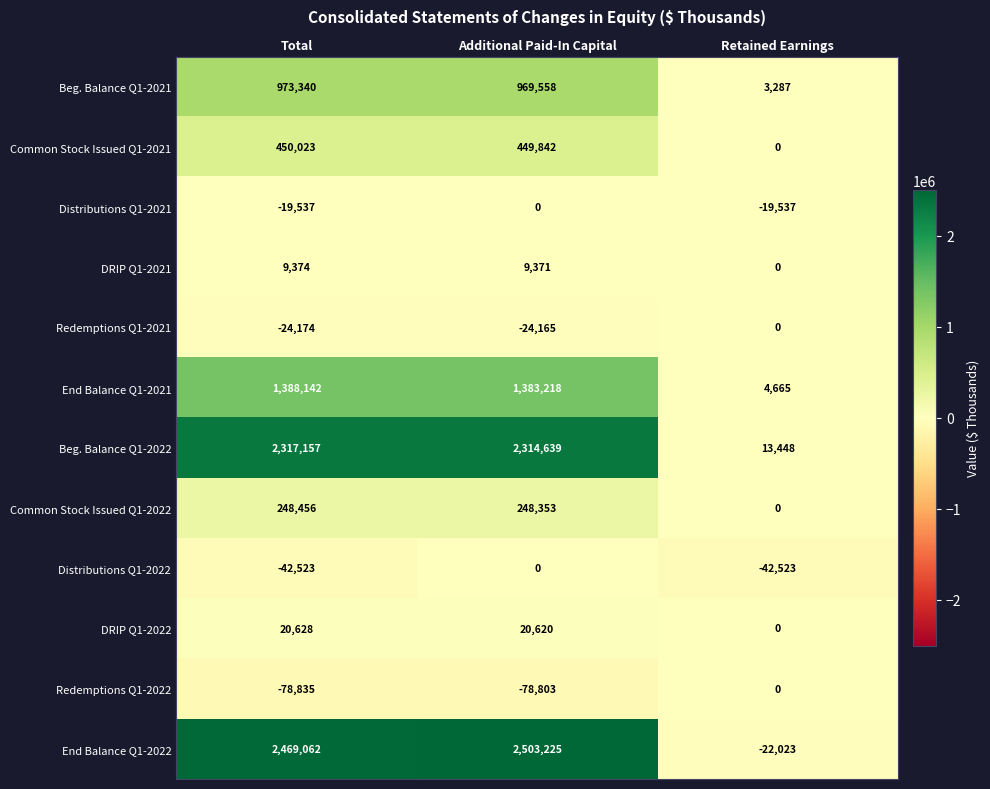

Which series changed the most between Total and Additional Paid-In Capital?

Distributions Q1-2022